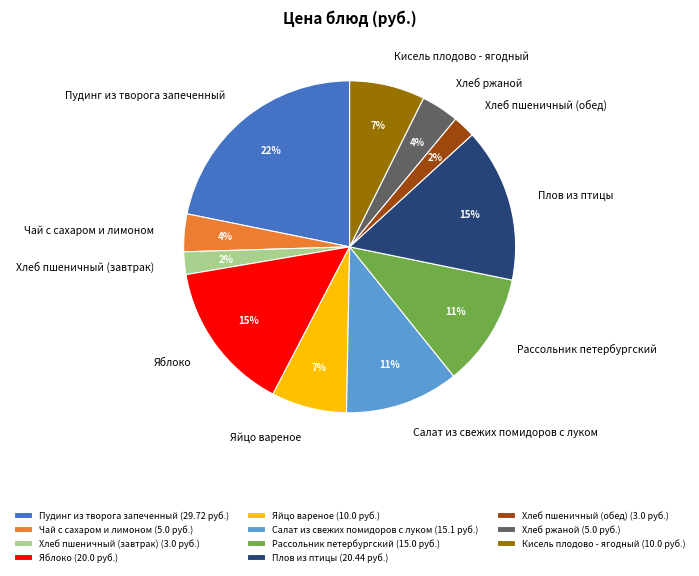

Do Хлеб пшеничный (обед) and Рассольник петербургский together represent more than half of the pie?

No